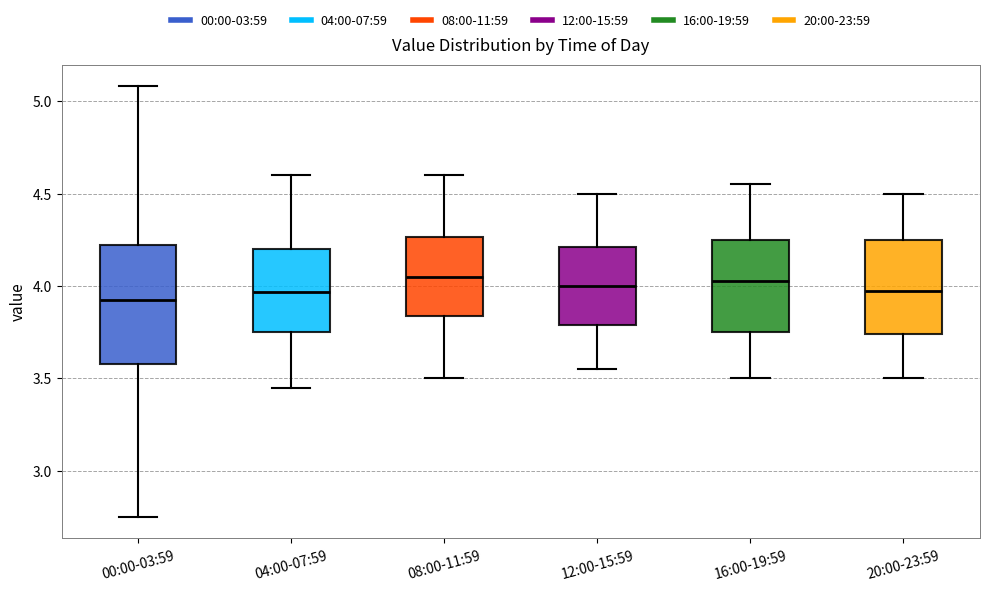

Reading left to right, transcribe this box plot: for each box, give where its median line is, the range the box spans, and where its two whiskers end, as read against the y-axis. The values are not printed on the chart, so give them approximately, as read against the axis.

00:00-03:59: median 3.95, box 3.60 to 4.20, whiskers 2.75 to 5.10
04:00-07:59: median 3.95, box 3.75 to 4.20, whiskers 3.45 to 4.60
08:00-11:59: median 4.05, box 3.85 to 4.25, whiskers 3.50 to 4.60
12:00-15:59: median 4.00, box 3.80 to 4.20, whiskers 3.55 to 4.50
16:00-19:59: median 4.05, box 3.75 to 4.25, whiskers 3.50 to 4.55
20:00-23:59: median 4.00, box 3.75 to 4.25, whiskers 3.50 to 4.50